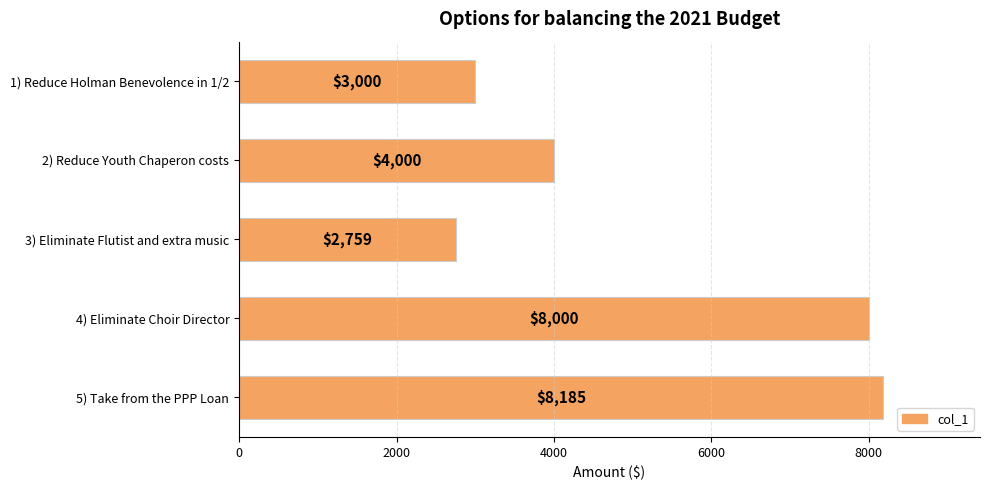

What is the label of the 5th bar from the top?

5) Take from the PPP Loan